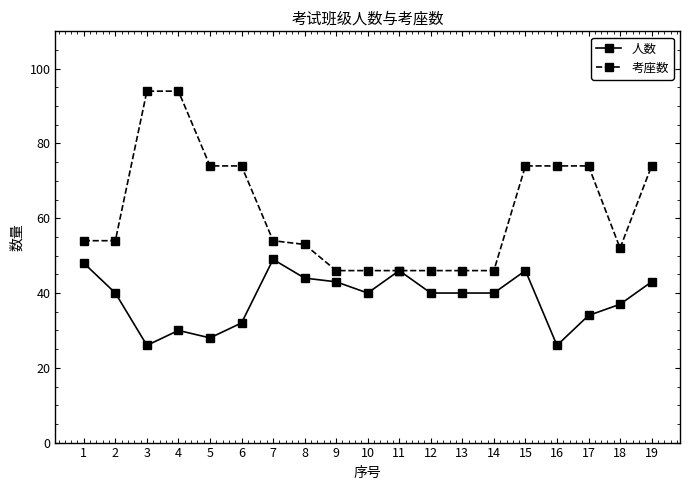

At which category is the sum across all series the highest?

4